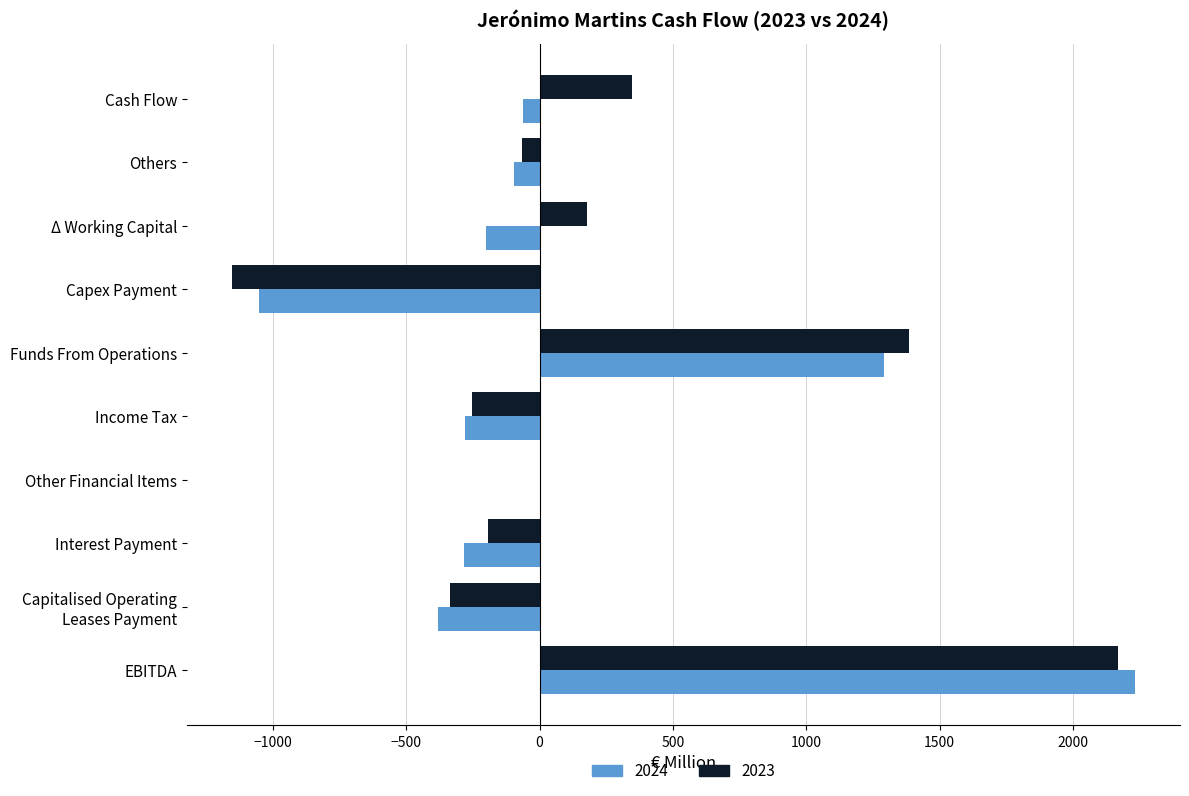

At which category is the sum across all series the highest?

EBITDA